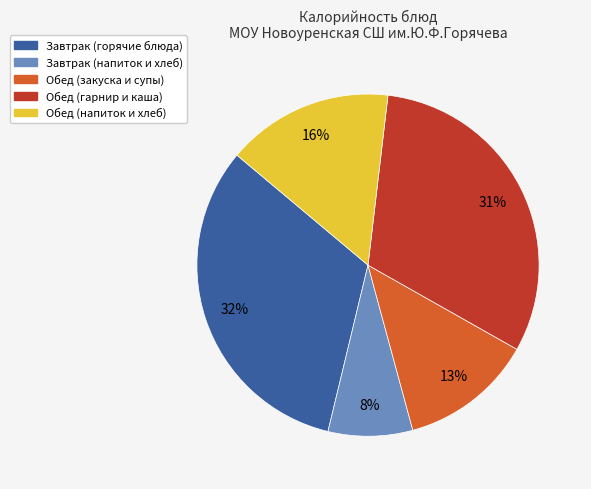

To the nearest percent, what is the difference between the largest and smallest slice percentages?

24%